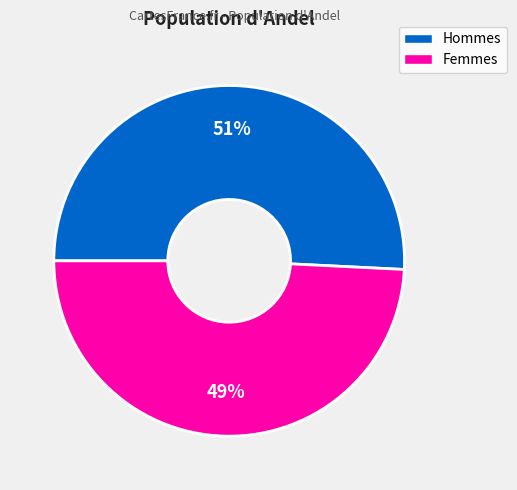

Does any single category account for the majority?

Yes